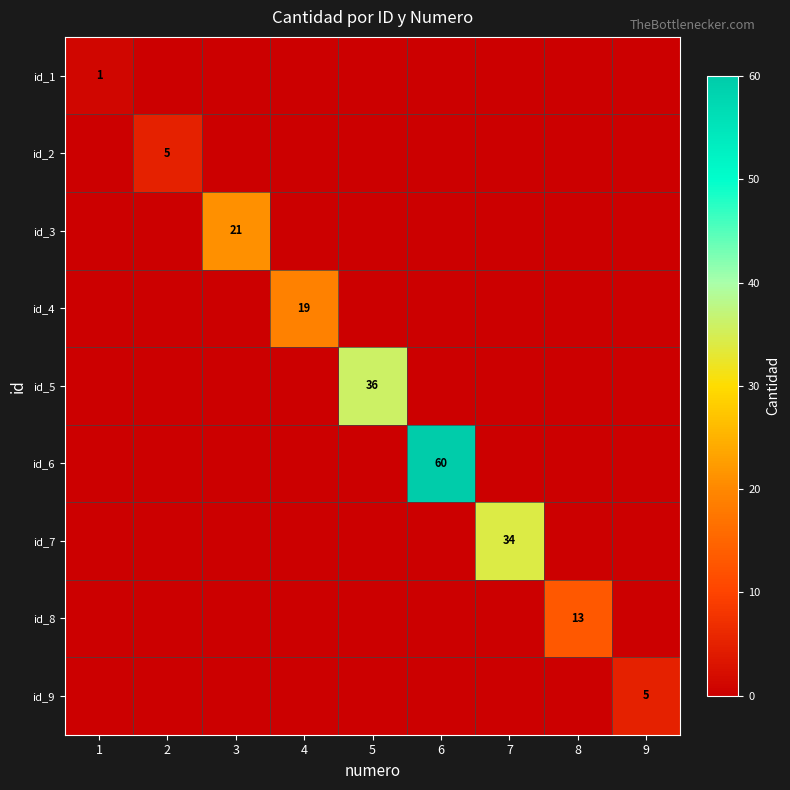

True or false: id_9 has a value of 8 at 9.

False